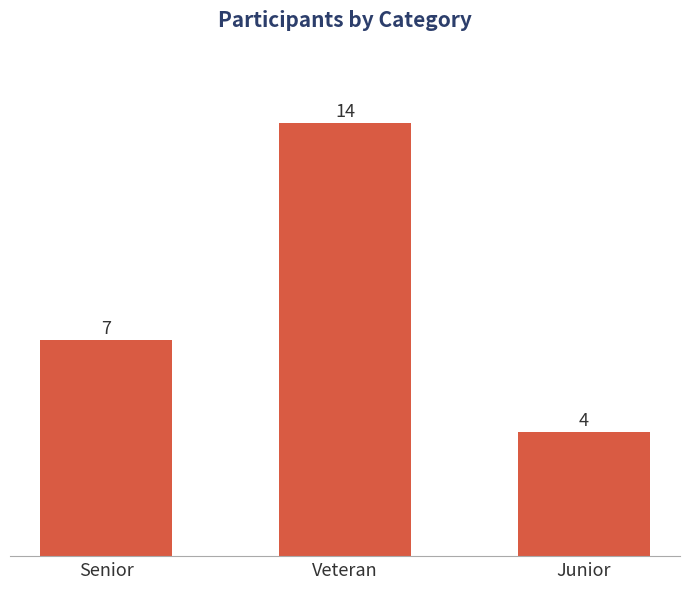

What position from the right is Junior?

1